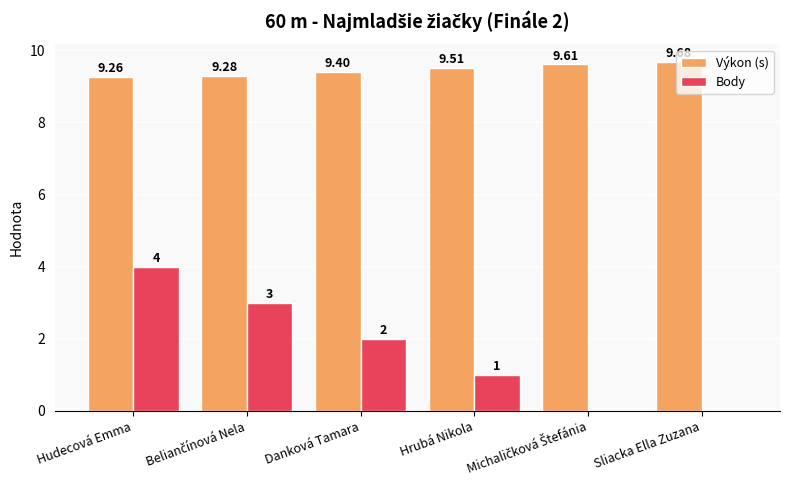

Which series changed the most between Danková Tamara and Sliacka Ella Zuzana?

Body